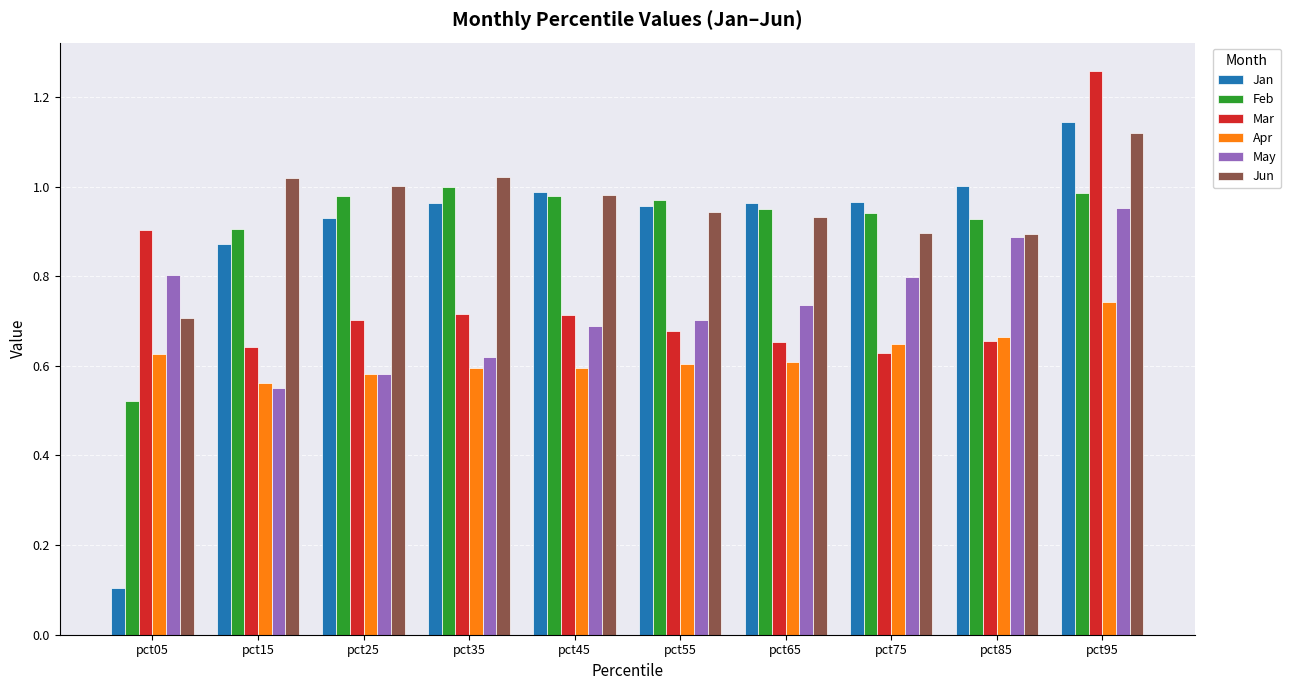

Which series has the widest spread of values?

Jan